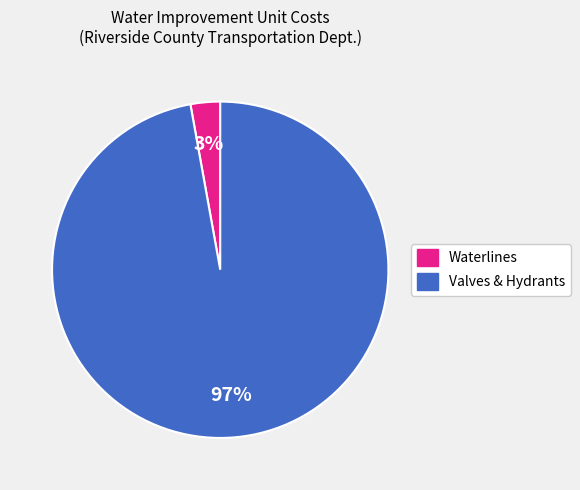

Count the number of slices in the pie.

2